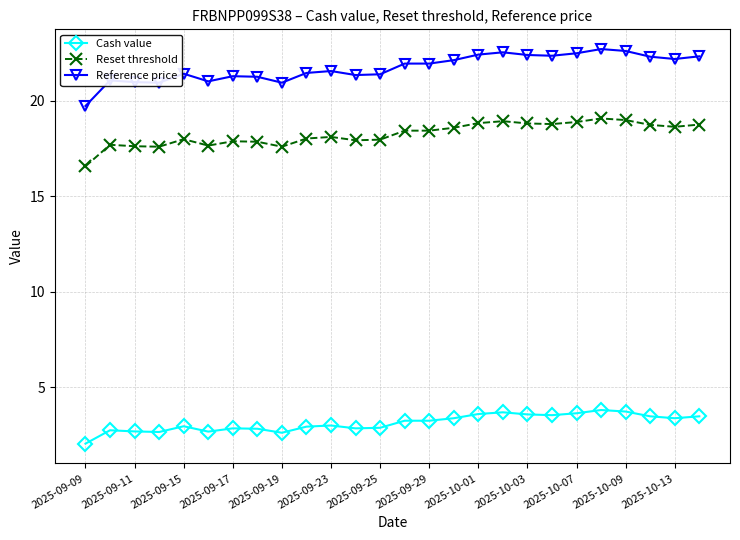

Rank the series by their average value, from highest to lowest.

Reference price, Reset threshold, Cash value